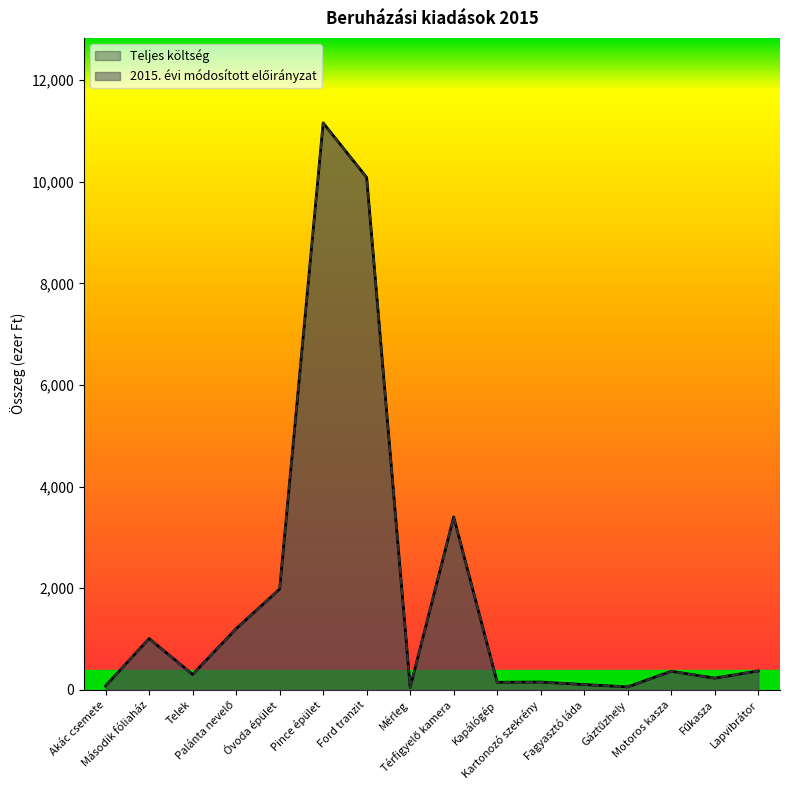

What position from the right is Kapálógép?

7